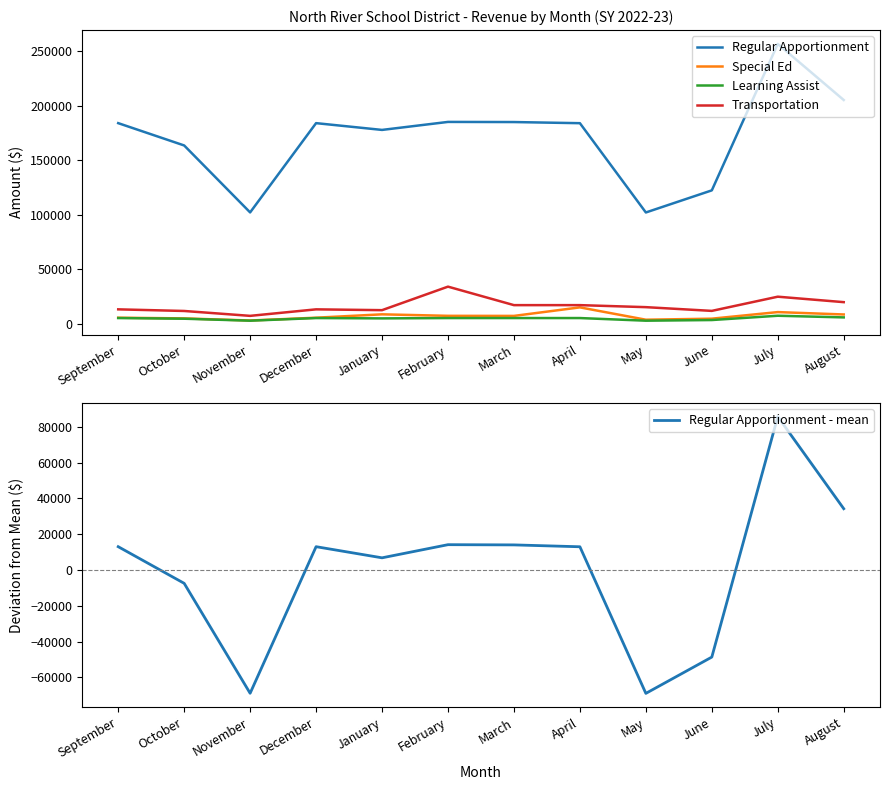

Rank the categories by Regular Apportionment - mean value from highest to lowest.

July, August, February, March, September, December, April, January, October, June, November, May